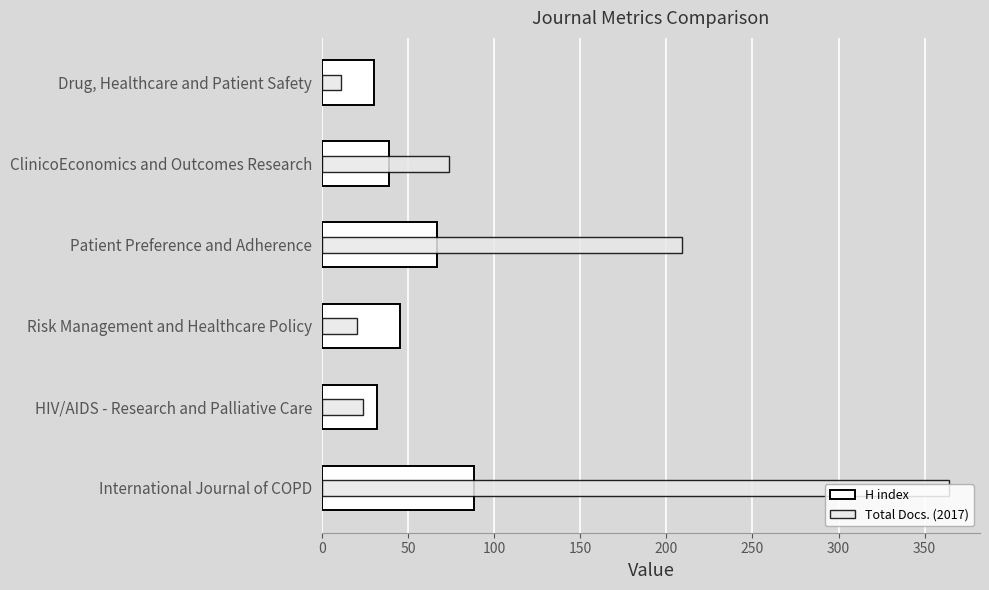

How many values in the Total Docs. (2017) series are below 74?

3